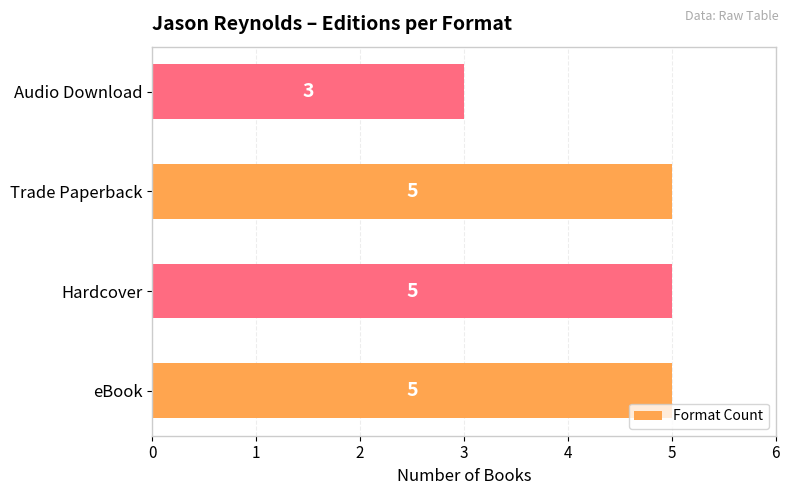

Reading top to bottom, extract all data points from this chart.

3	5	5	5